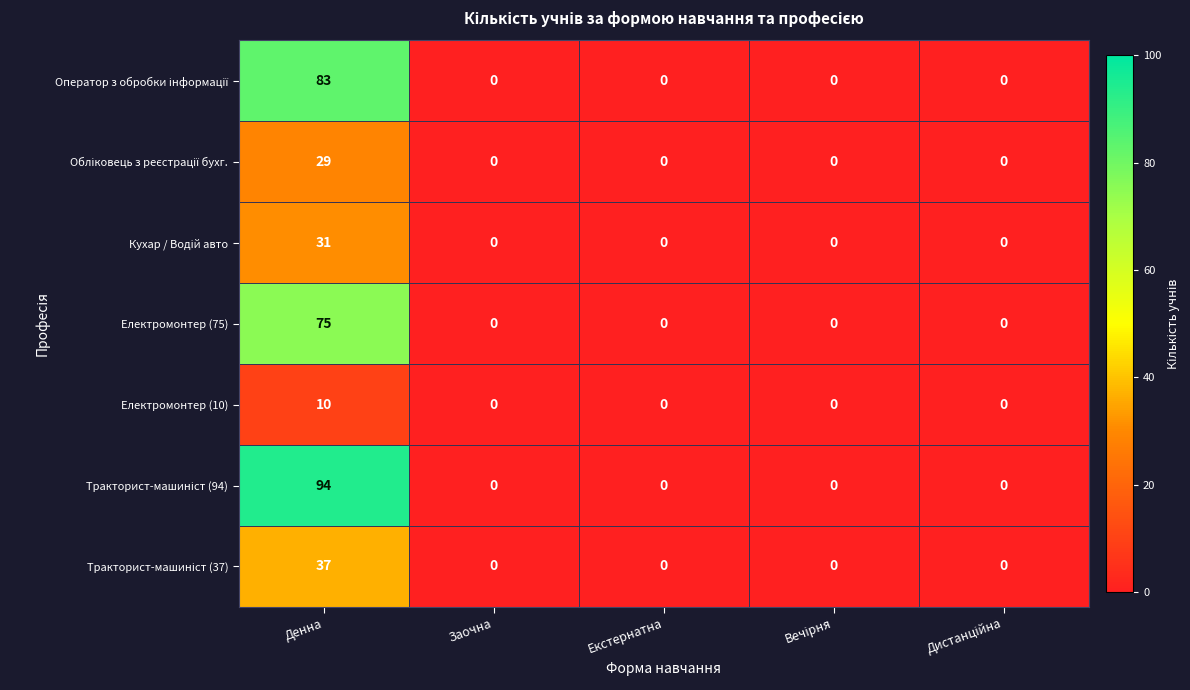

What is the difference between the highest and lowest values at Денна?

84